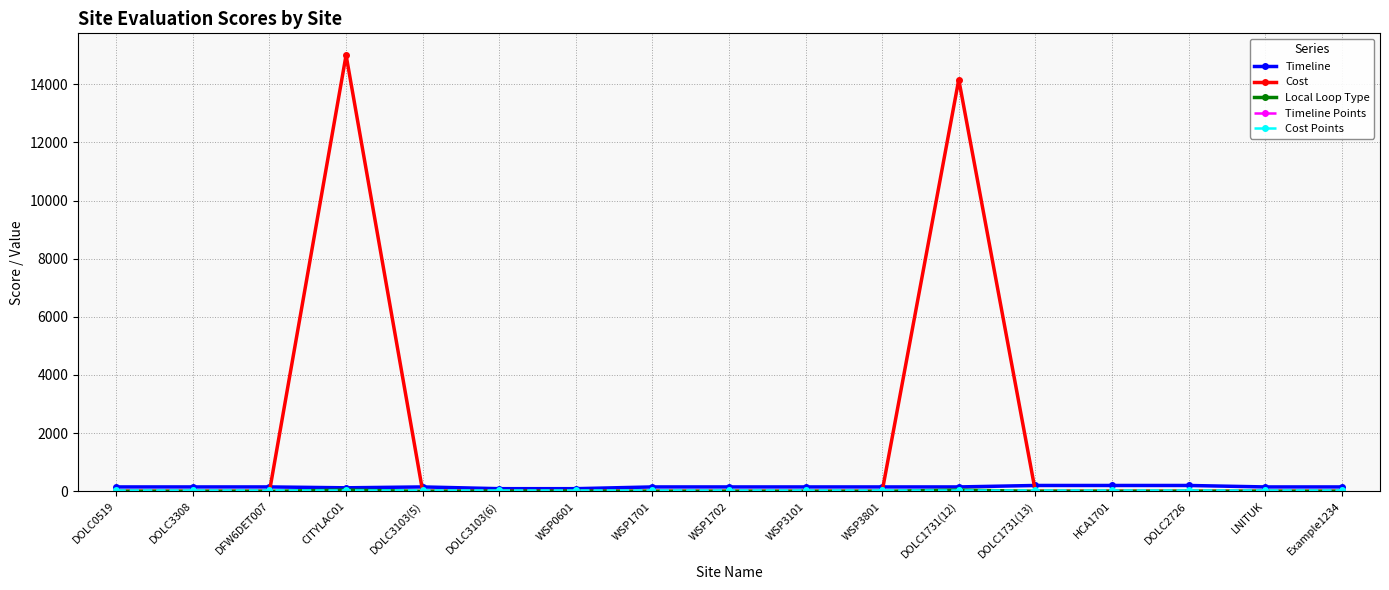

At which category does the chart reach its peak across all series?

CITYLAC01